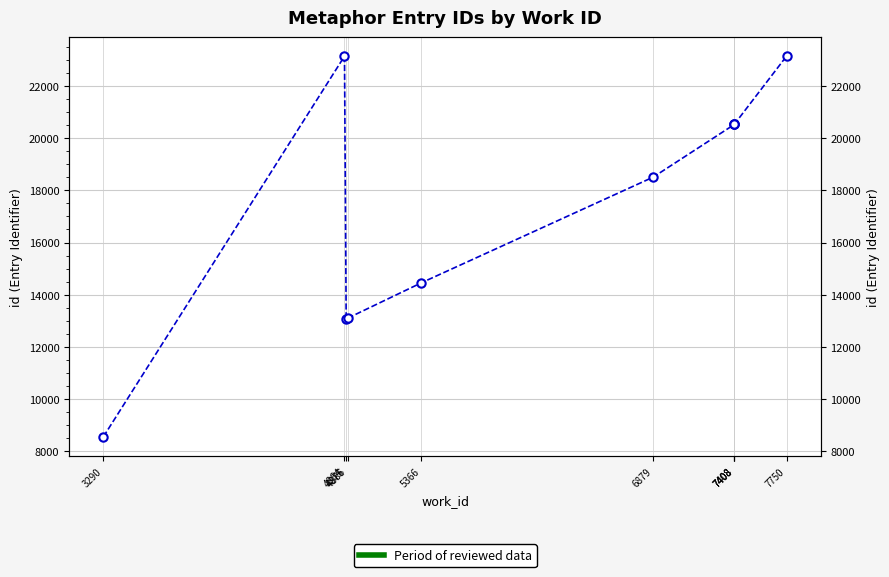

What is the change in value from 4875 to 7408?

+7463